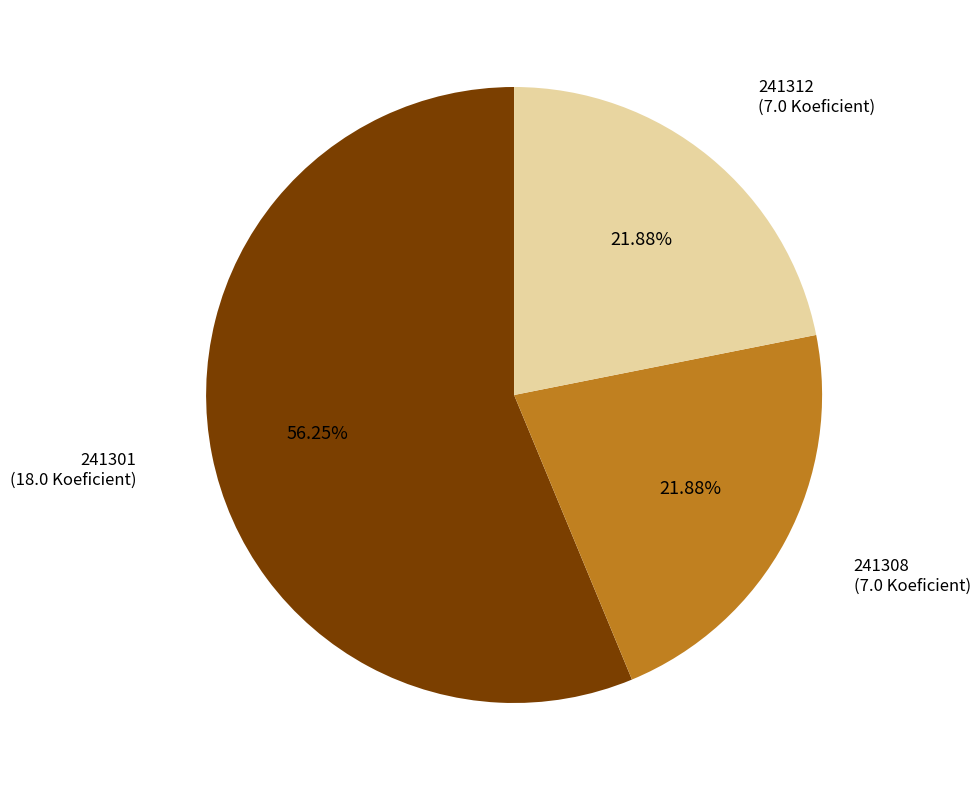

Is there any slice that represents more than half of the pie?

Yes